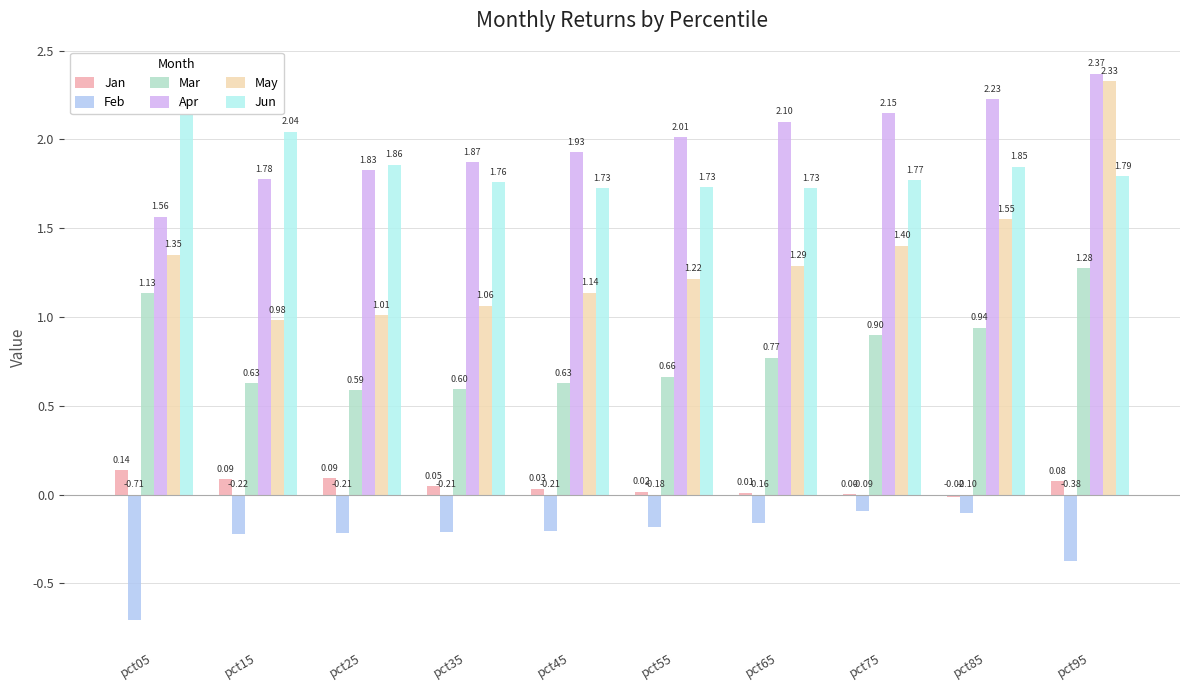

Which series changed the most between pct15 and pct95?

May